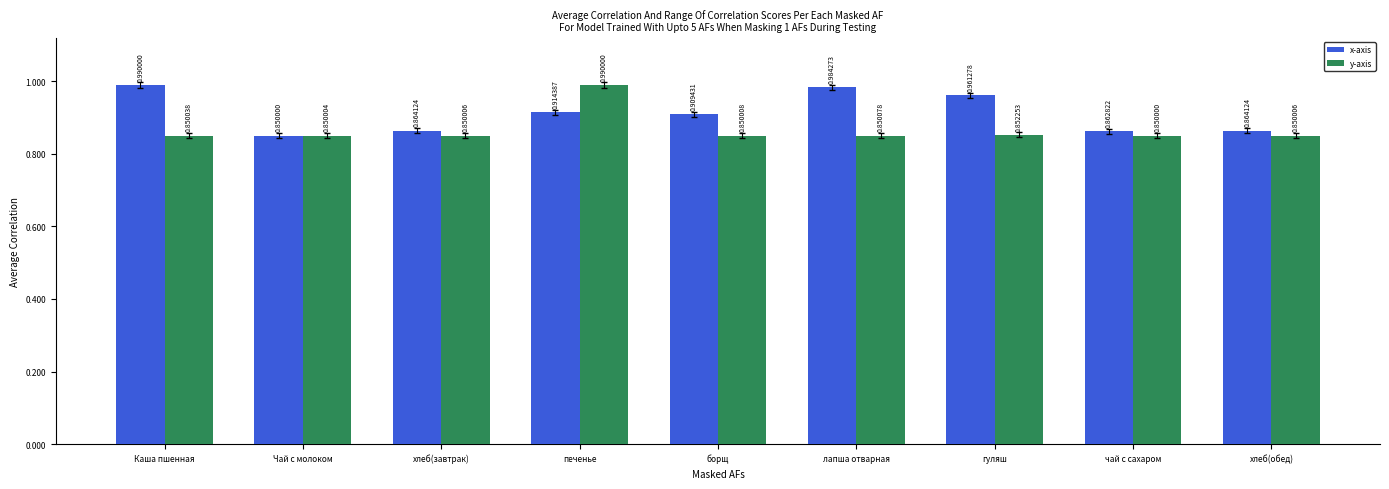

What is the difference between the maximum and minimum values in the x-axis series?

0.1